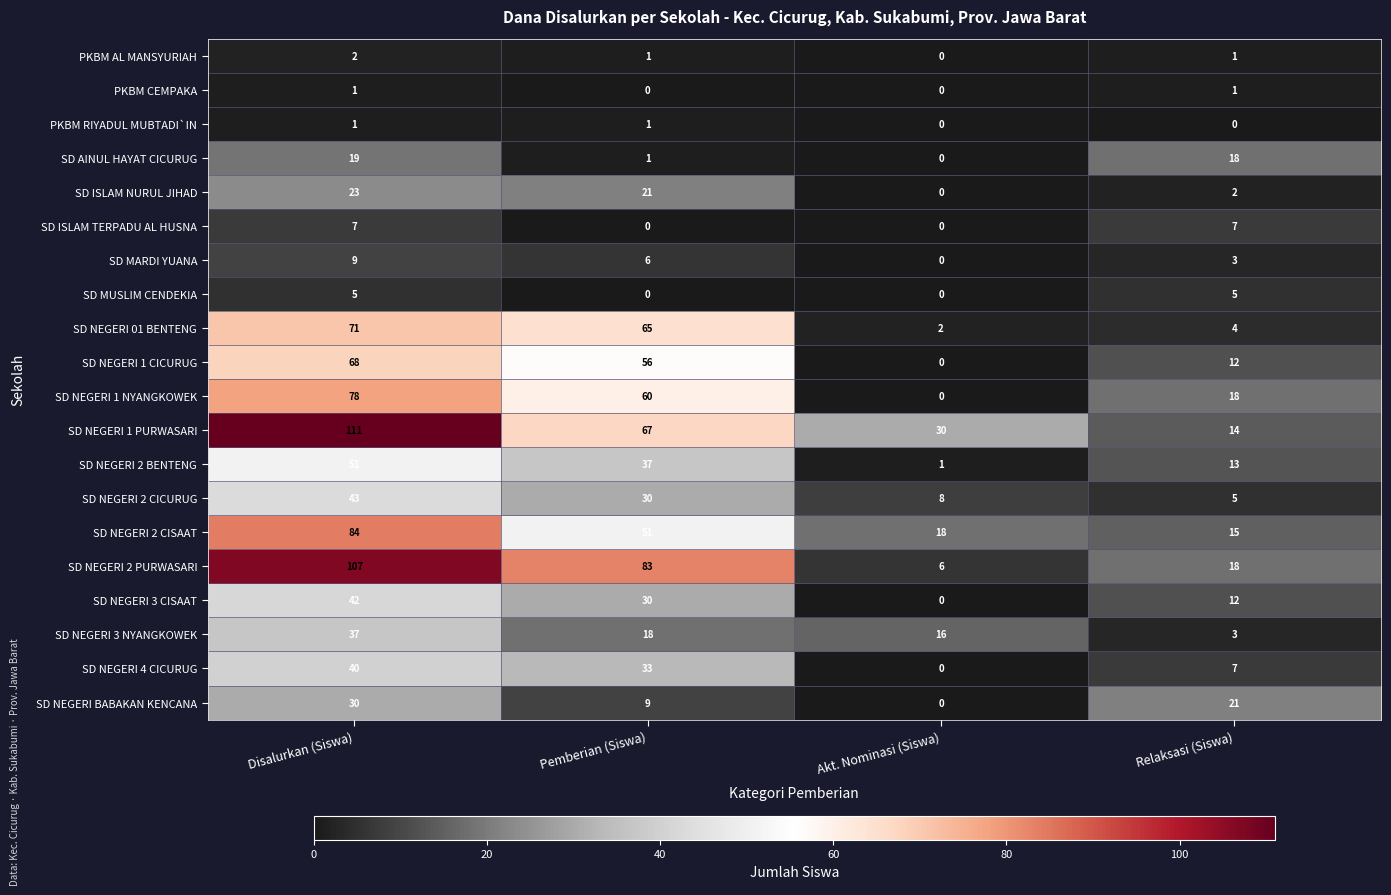

At which category is the sum across all series the highest?

Disalurkan (Siswa)